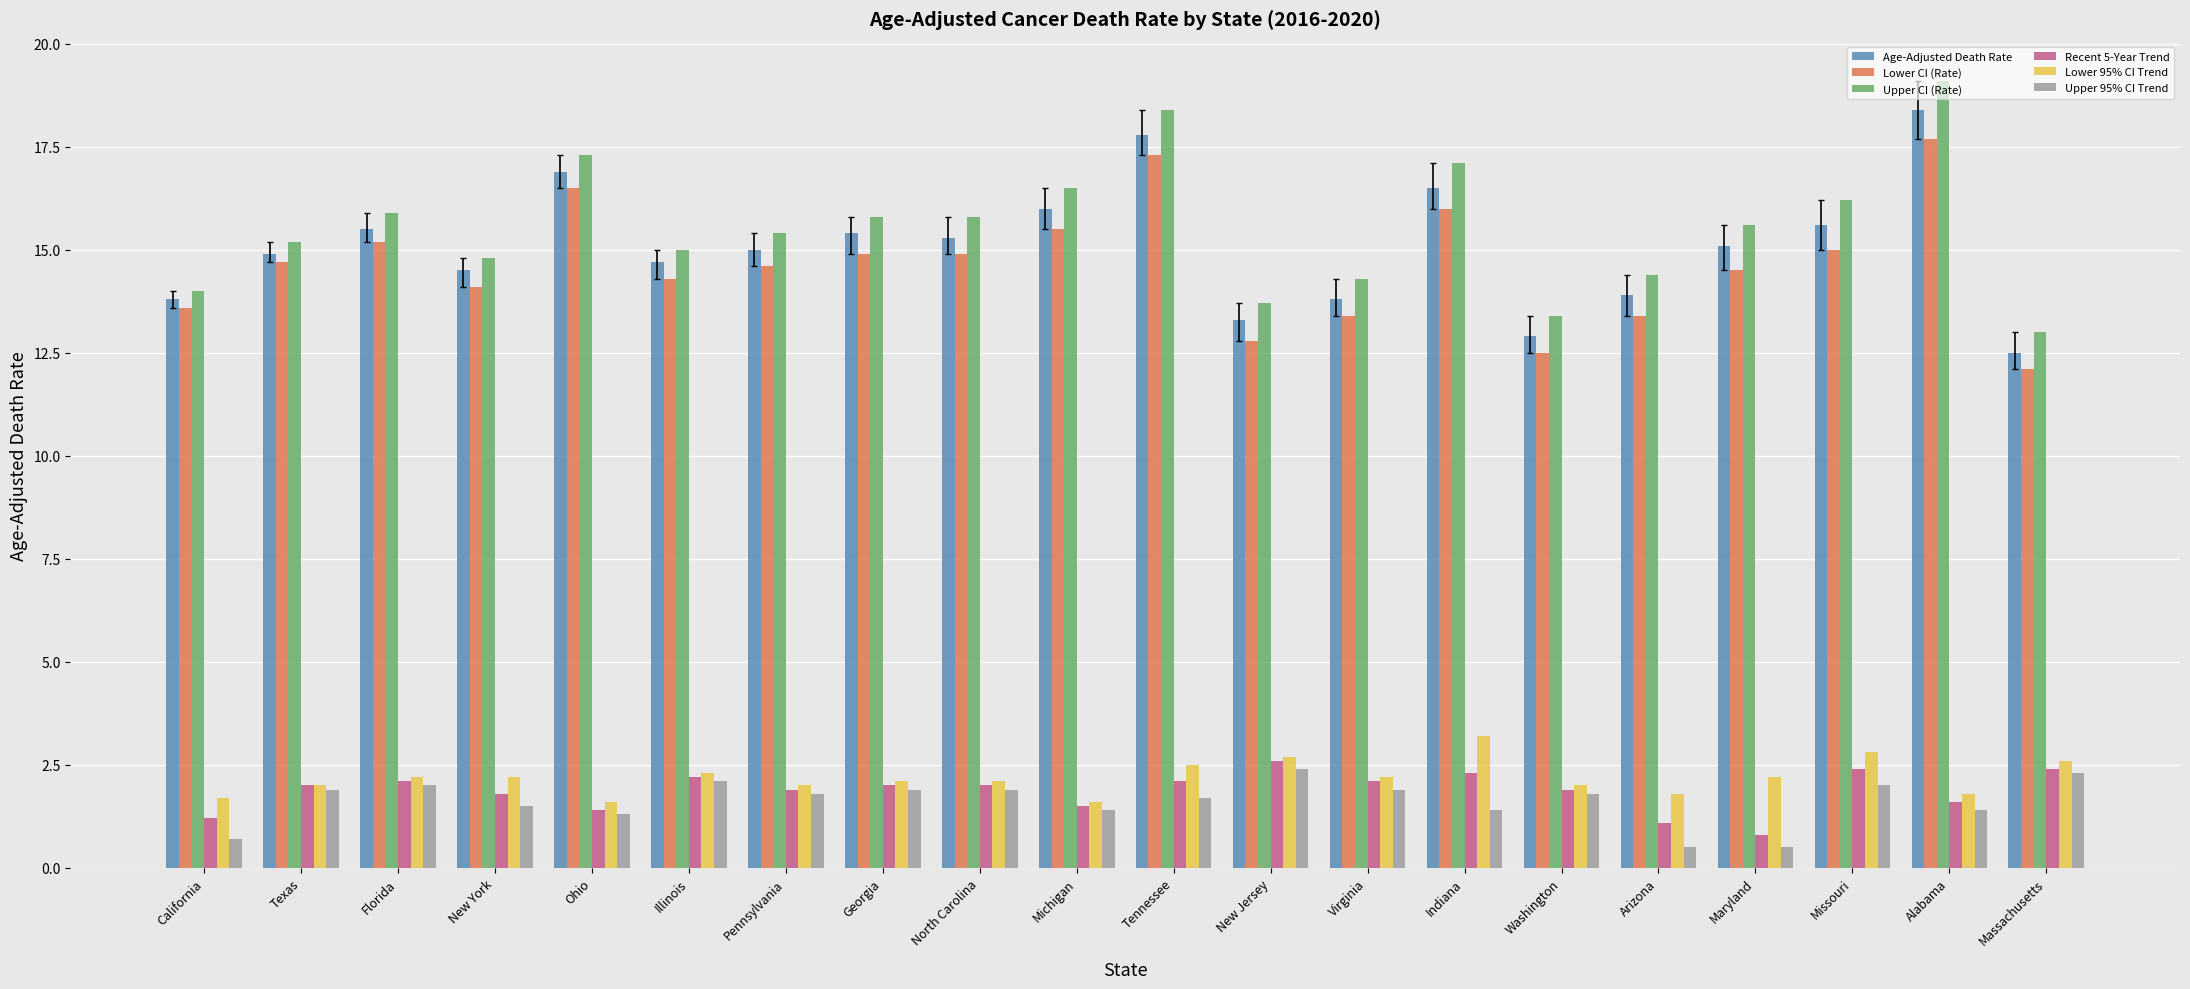

What is the spread (max minus min) of values at Tennessee?

16.7